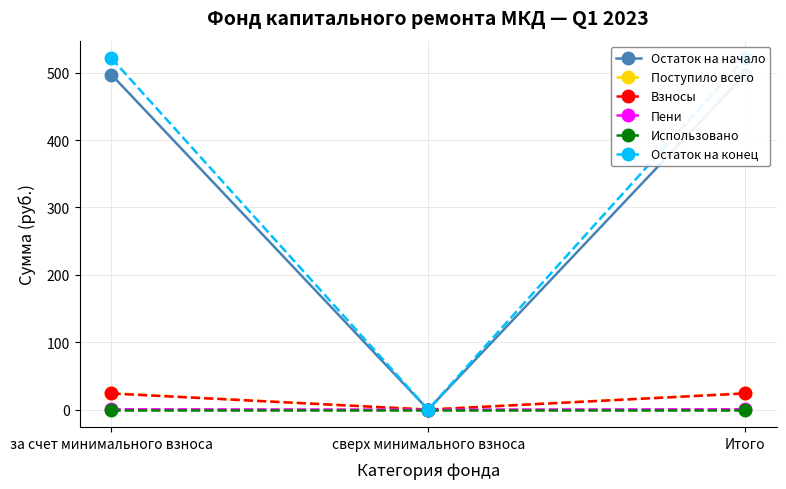

How many values in the Взносы series are below 23?

1